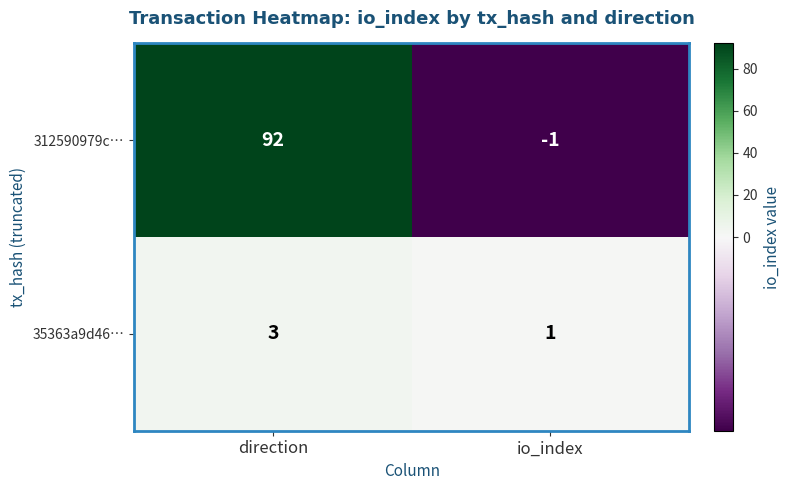

Between direction and io_index, which series saw the biggest shift?

312590979c…